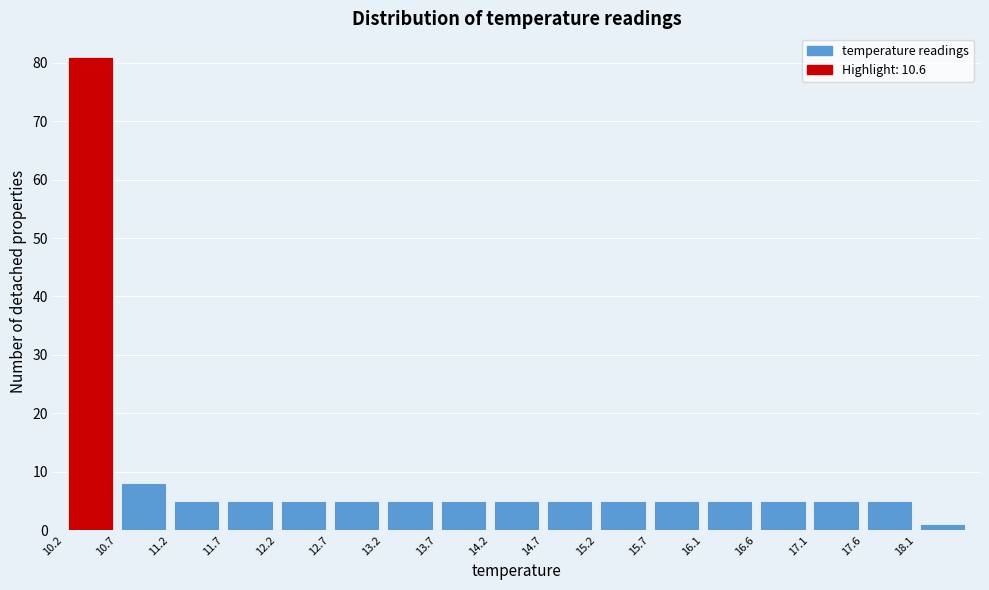

Reading left to right, list every bar in this chart as the range it spans on the x-axis followed by its height. The values are not printed on the chart, so give them approximately, as read against the axis.

10.15 to 10.65: 81
10.65 to 11.15: 8
11.15 to 11.65: 5
11.65 to 12.15: 5
12.15 to 12.65: 5
12.65 to 13.15: 5
13.15 to 13.65: 5
13.65 to 14.15: 5
14.15 to 14.65: 5
14.65 to 15.15: 5
15.15 to 15.65: 5
15.65 to 16.15: 5
16.15 to 16.65: 5
16.65 to 17.15: 5
17.15 to 17.65: 5
17.65 to 18.15: 5
18.15 to 18.65: 1